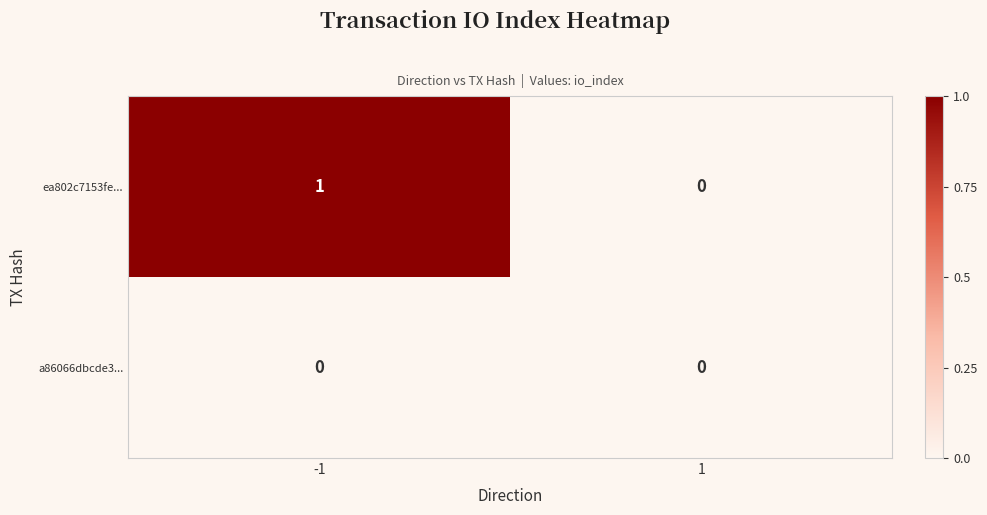

Is it true that ea802c7153fe... equals 1 at 1?

False